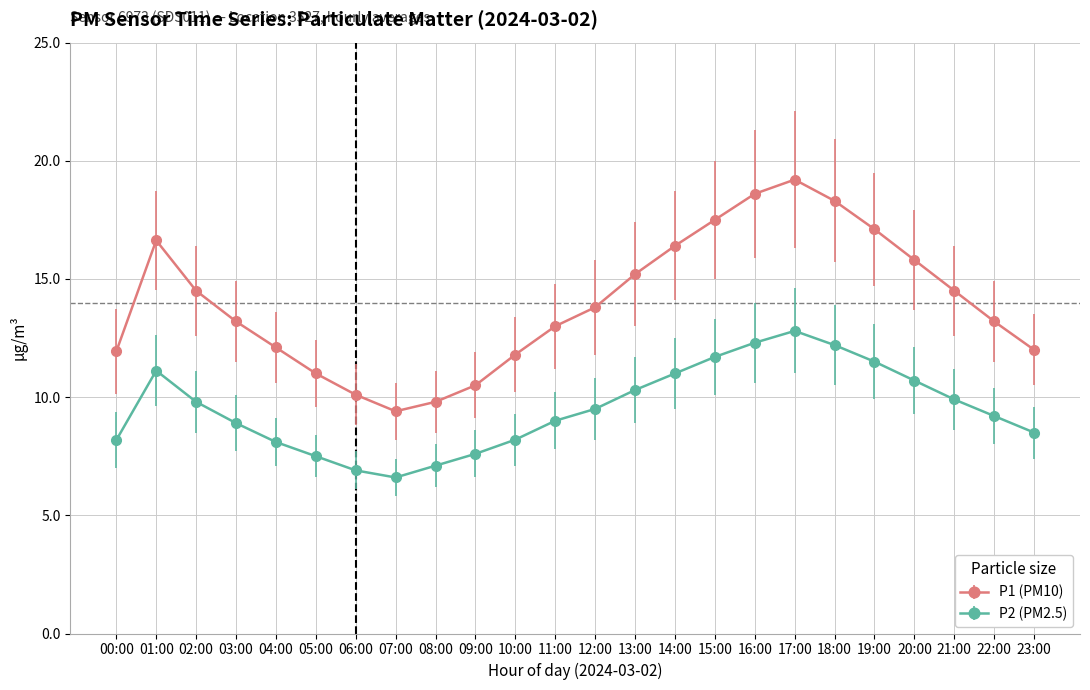

Which series has the largest total across all categories?

P1 (PM10)